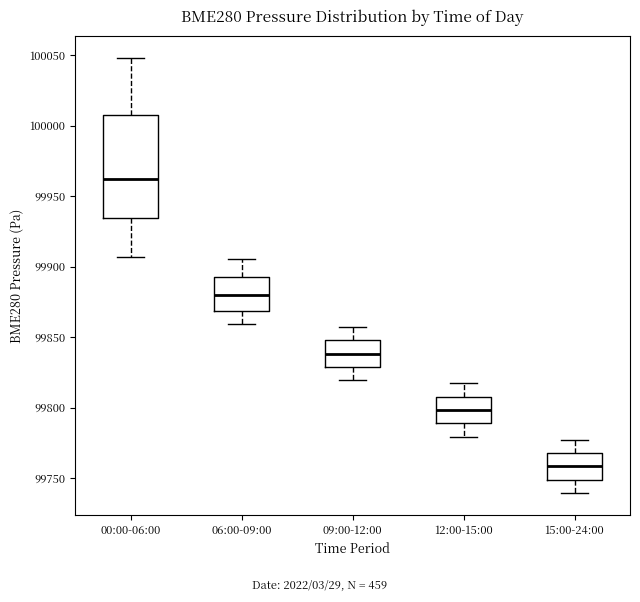

Which box's median line is the highest?

00:00-06:00